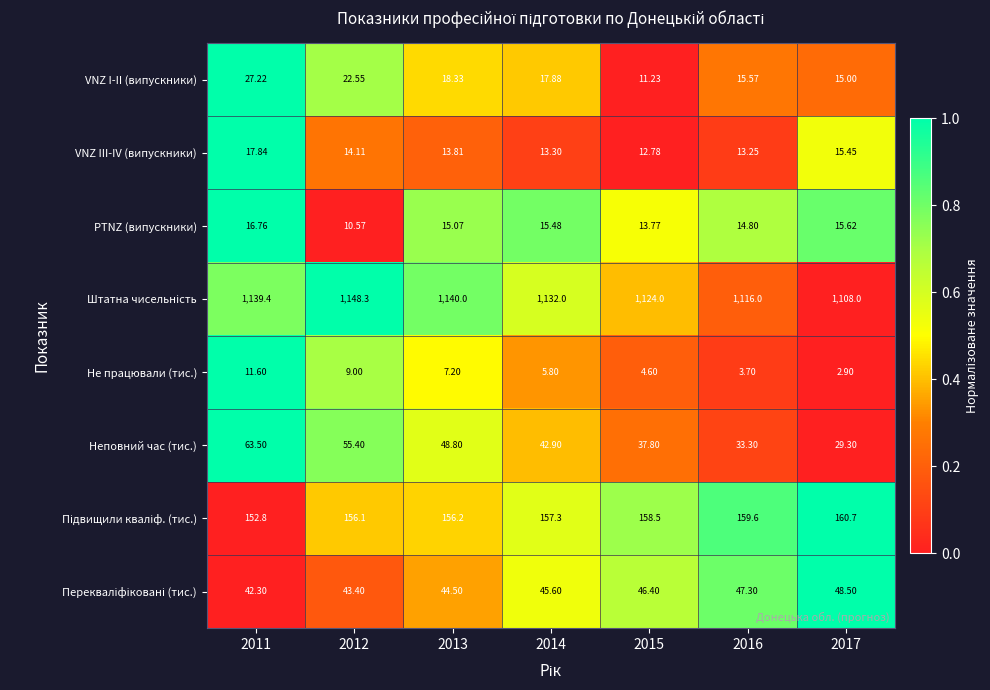

Is the value of Неповний час (тис.) at 2013 greater than the value of VNZ III-IV (випускники) at 2017?

Yes